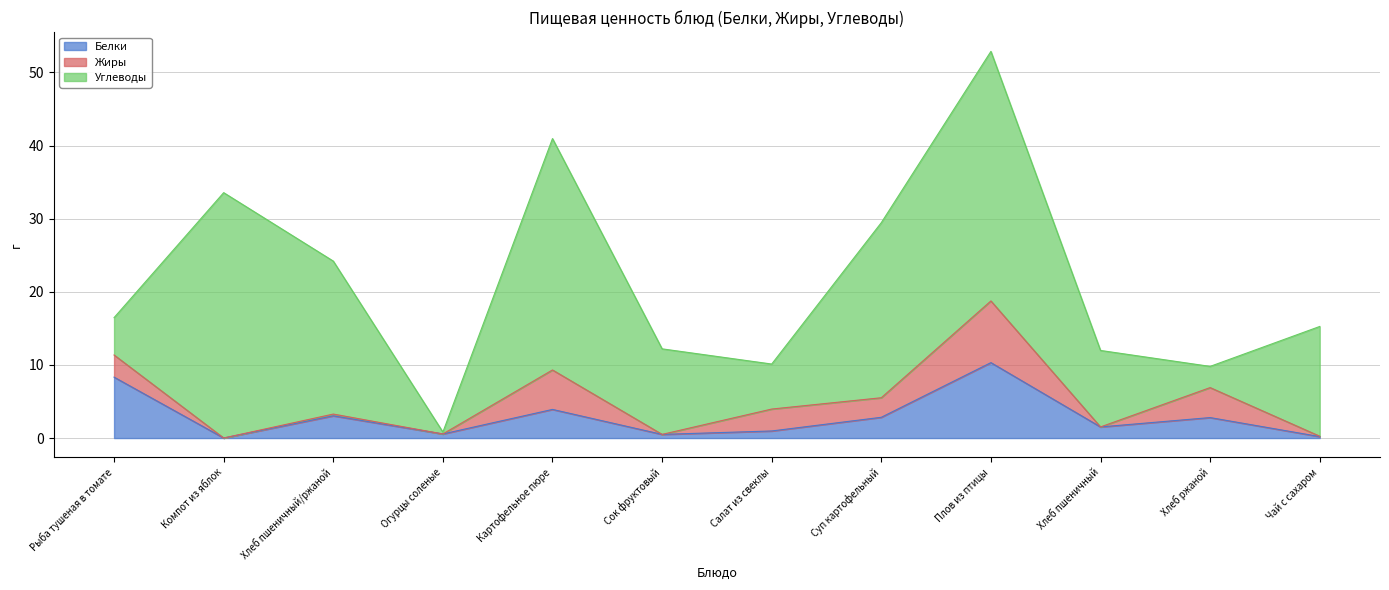

Which category has the highest value across all series?

Плов из птицы